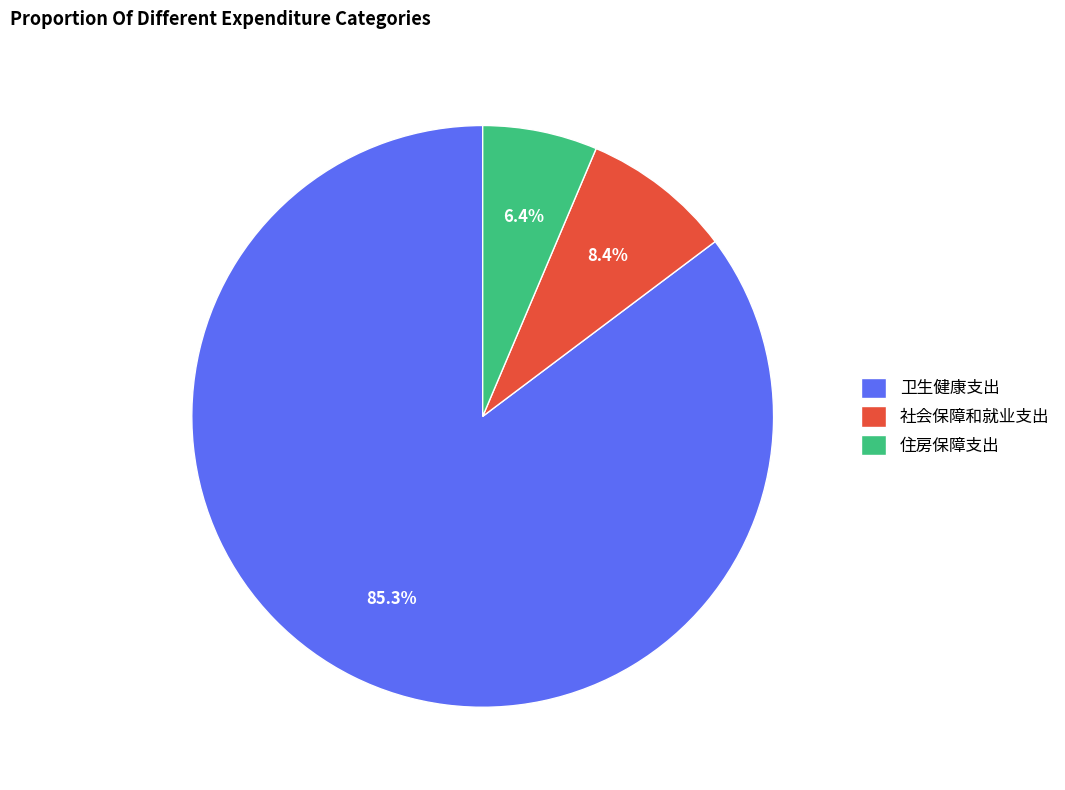

What is the majority slice?

卫生健康支出